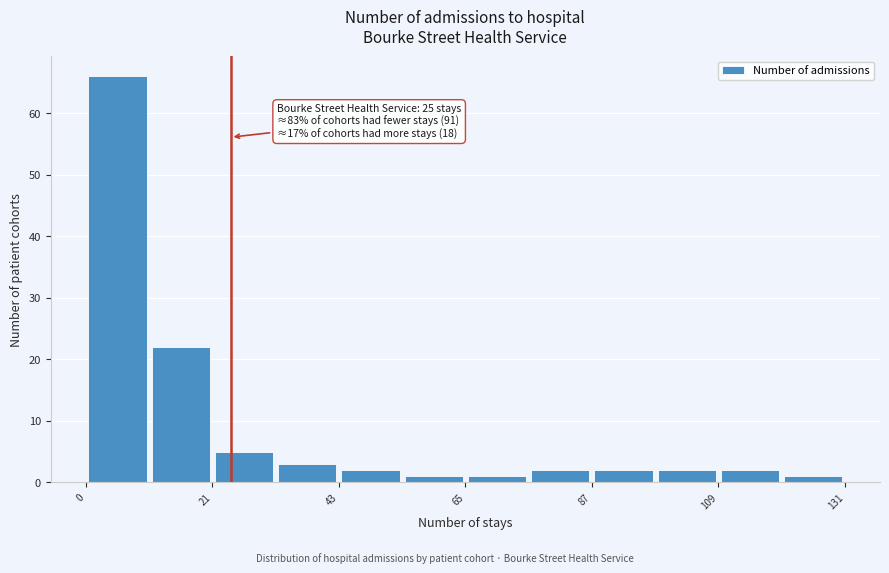

Around what value on the x-axis is the tallest bar? Give the approximate position of its centre, as read against the axis.

5